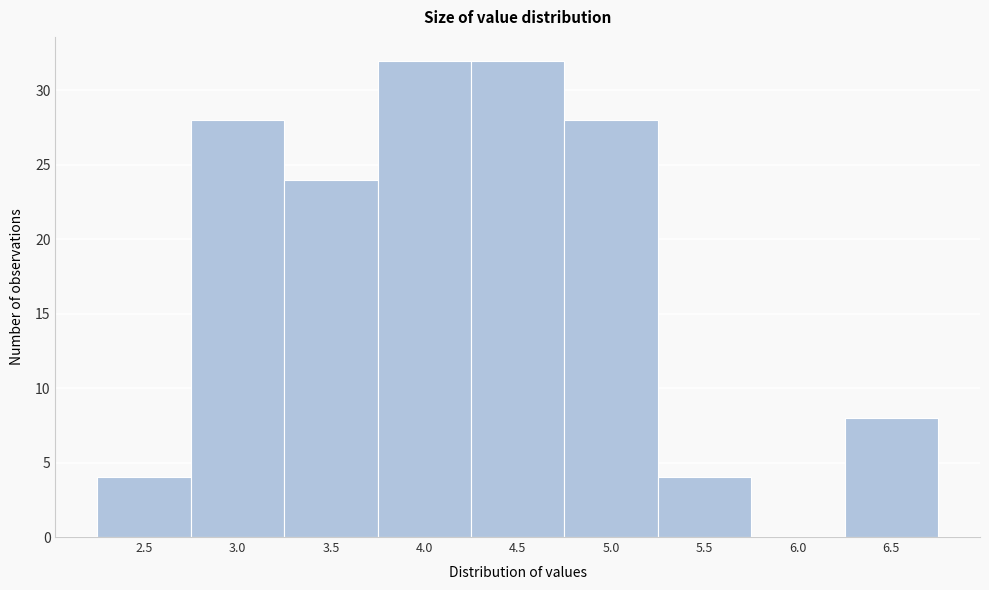

Reading left to right, list all the values displayed in this chart.

2.5=4	3.0=28	3.5=24	4.0=32	4.5=32	5.0=28	5.5=4	6.0=0	6.5=8